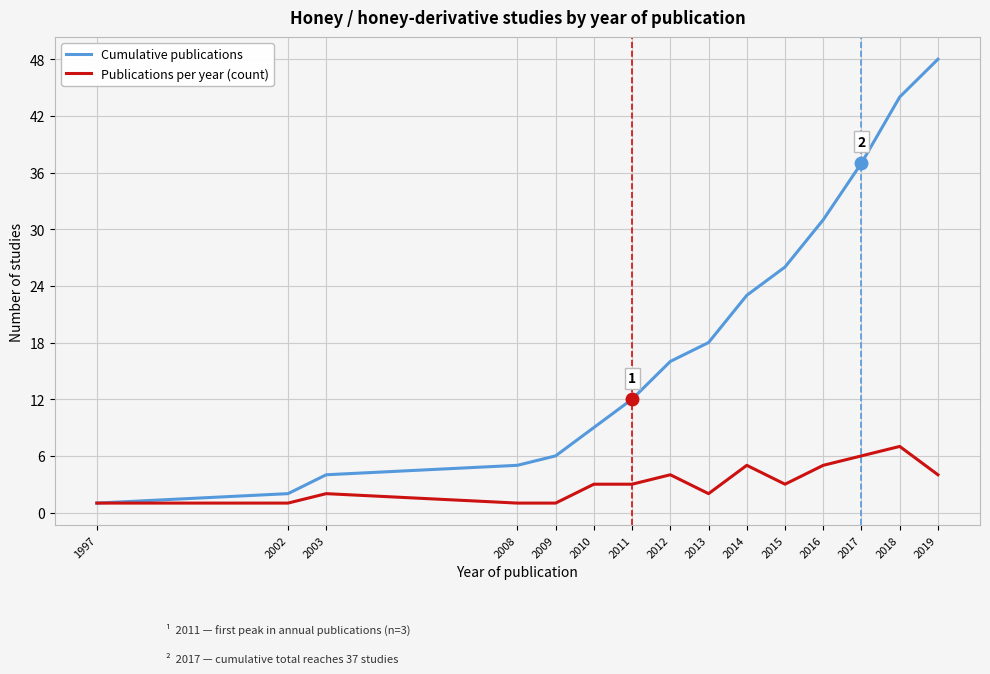

List the series in order of their overall mean, lowest first.

Publications per year (count), Cumulative publications